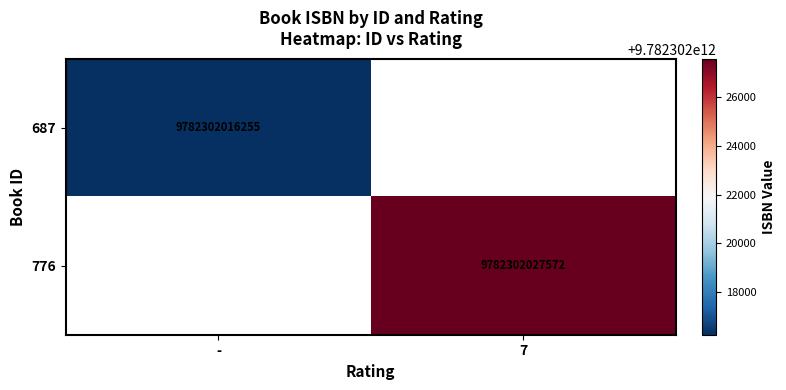

True or false: 687 has a value of 9782302016255 at -.

True